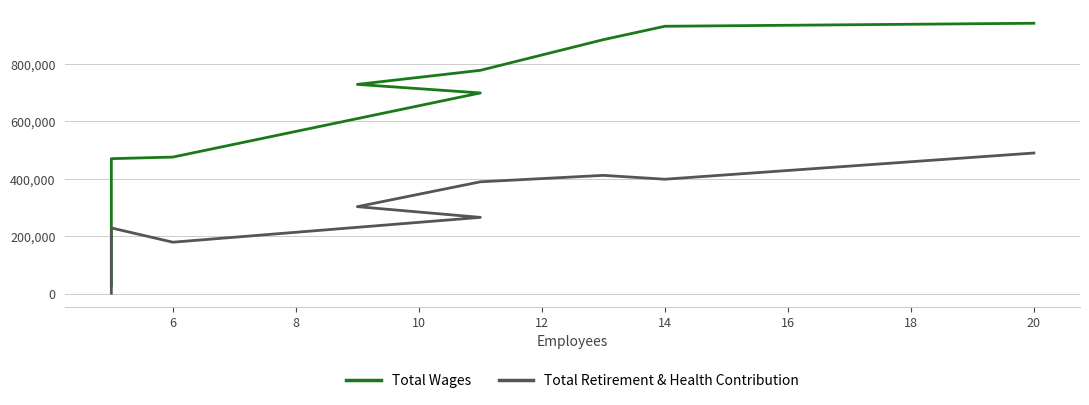

How many data points in Total Retirement & Health Contribution are above 303741?

4